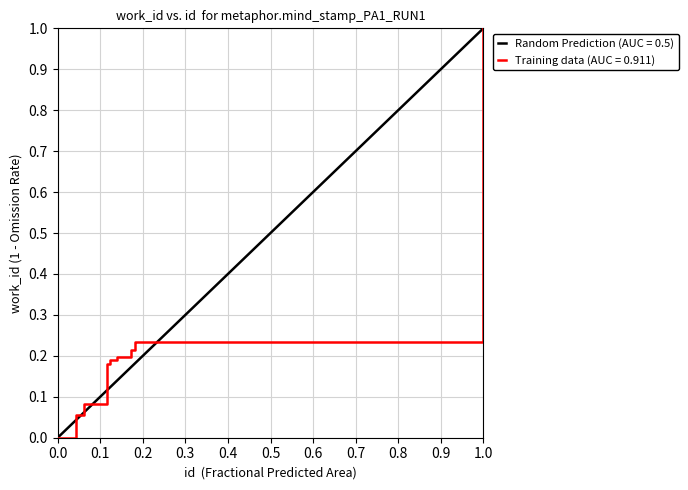

What is the maximum value shown in the chart?

1.0